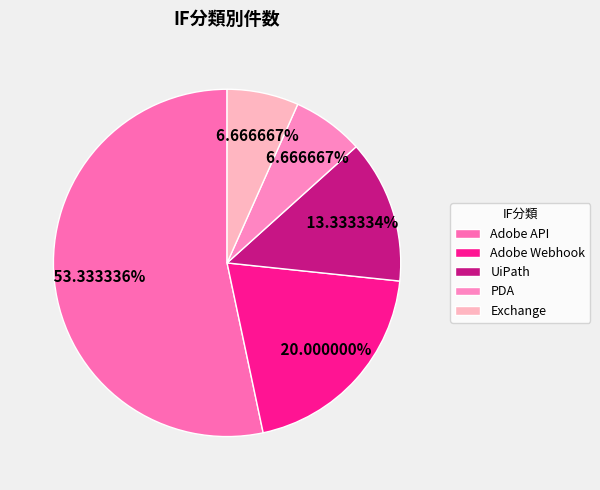

To the nearest percent, what is the difference between the largest and smallest slice percentages?

47%